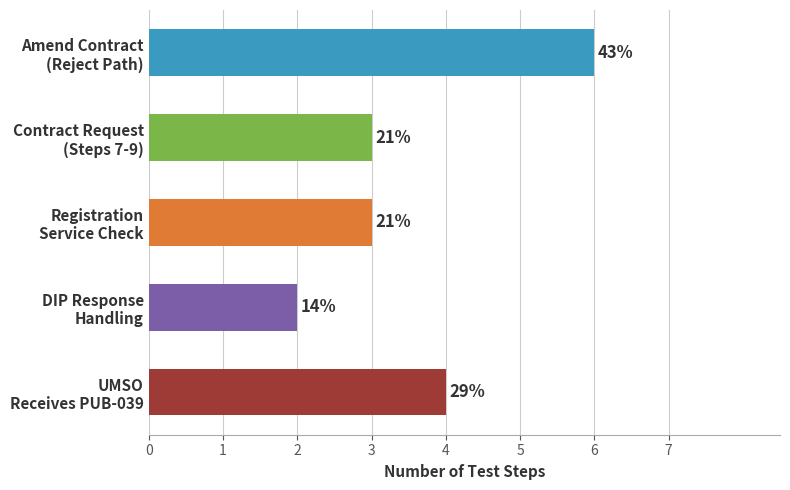

Does the chart contain any negative values?

No